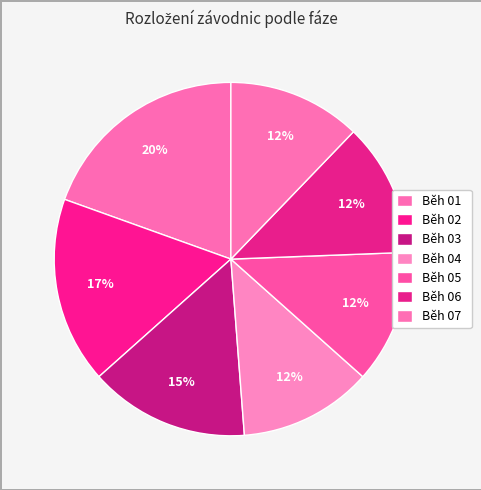

Count the number of slices in the pie.

7